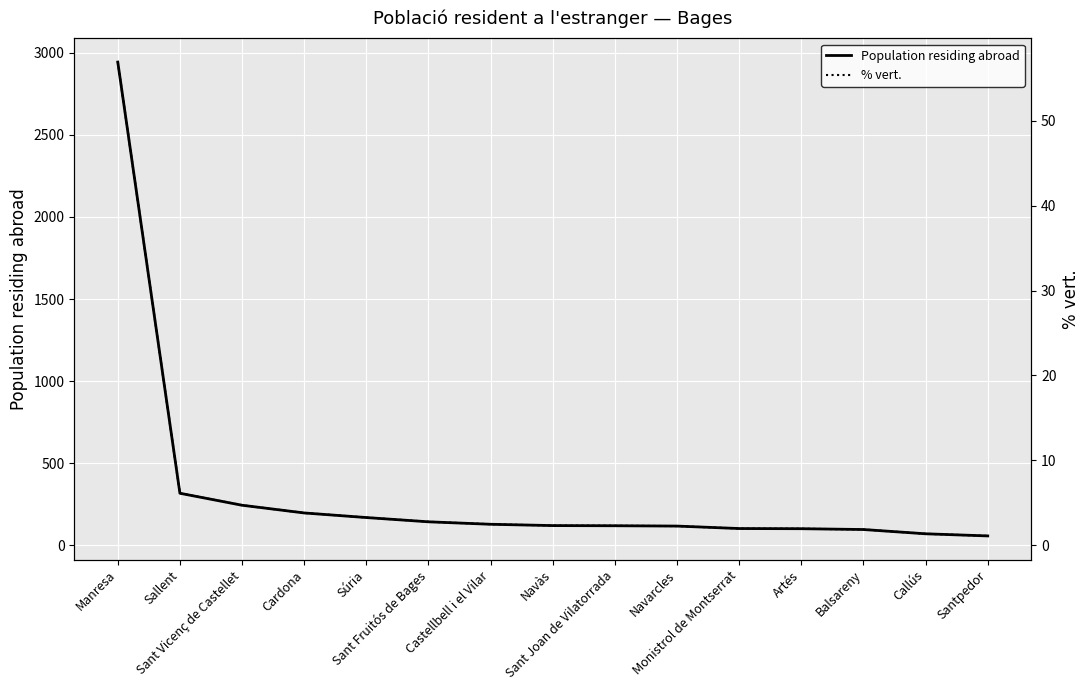

What is the minimum value shown in the chart?

1.1